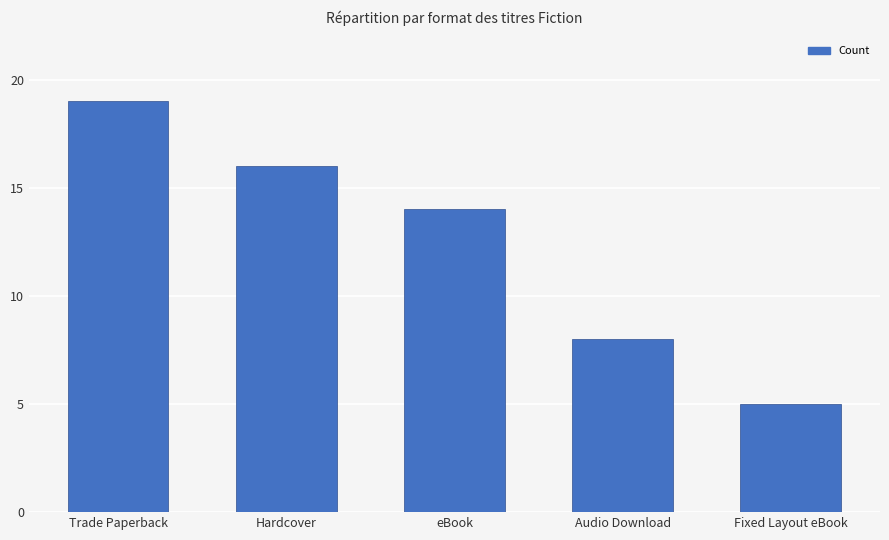

At which label is the value closest to 12?

eBook